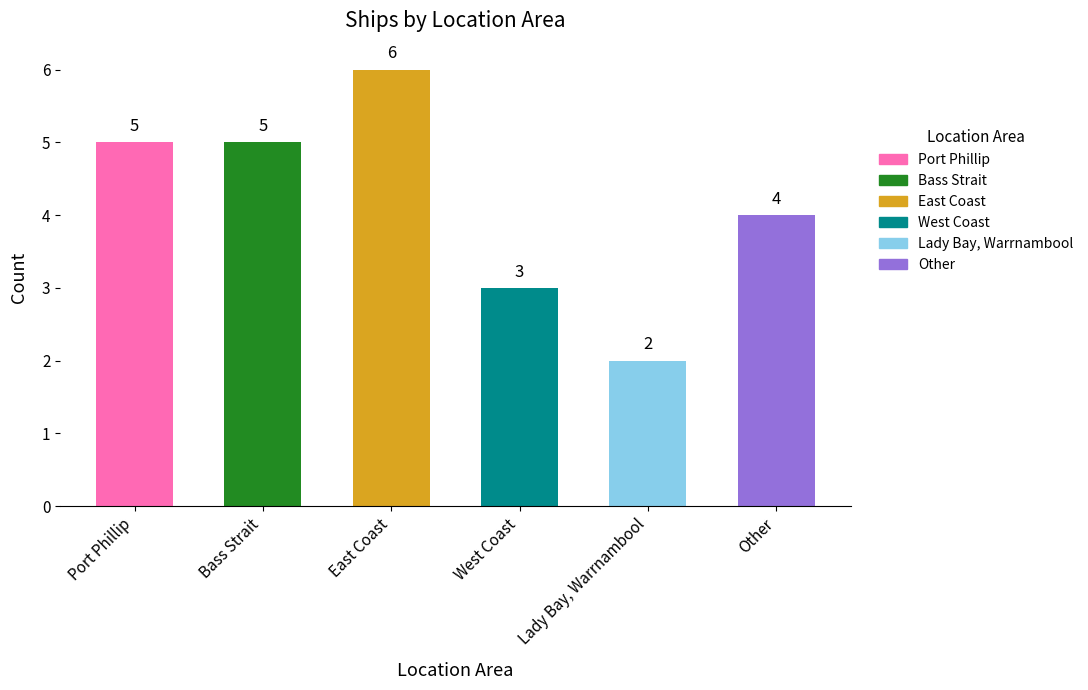

What is the label of the 1st bar from the right?

Other